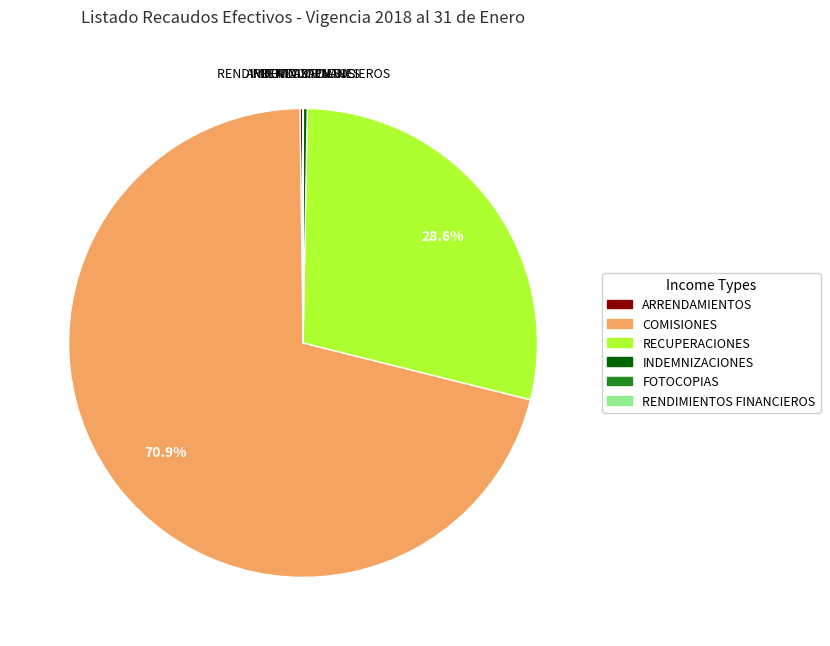

What is the largest slice in the pie chart?

COMISIONES